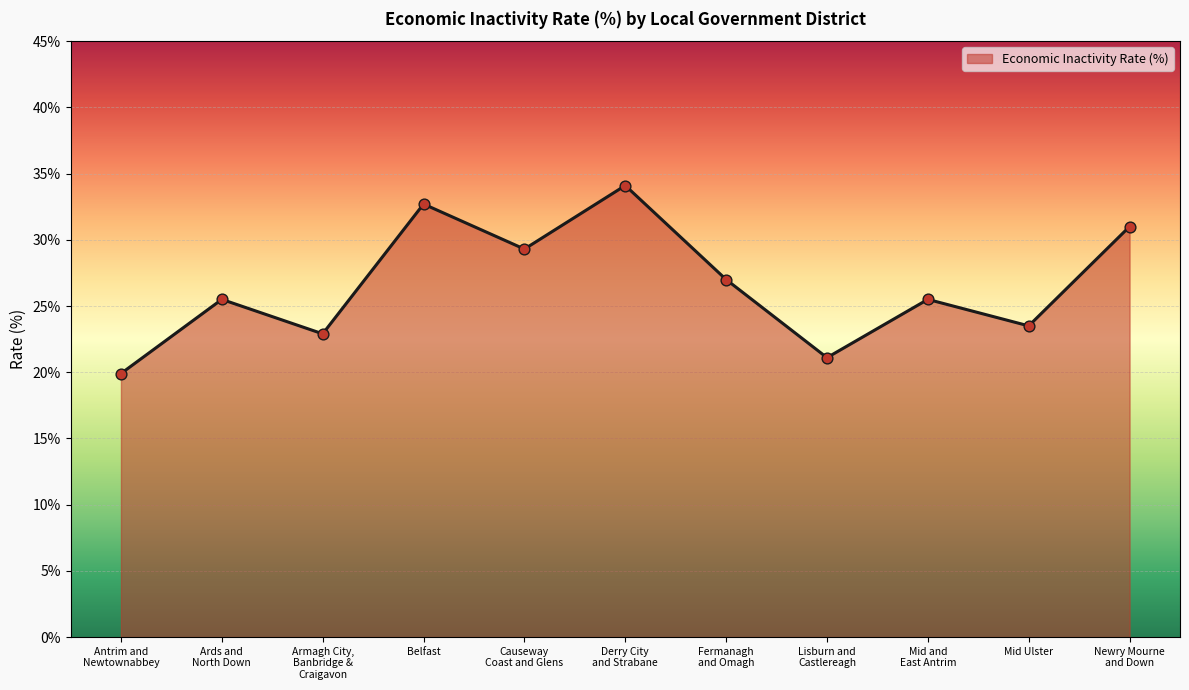

Between Mid and
East Antrim and Fermanagh
and Omagh, which is larger?

Fermanagh
and Omagh